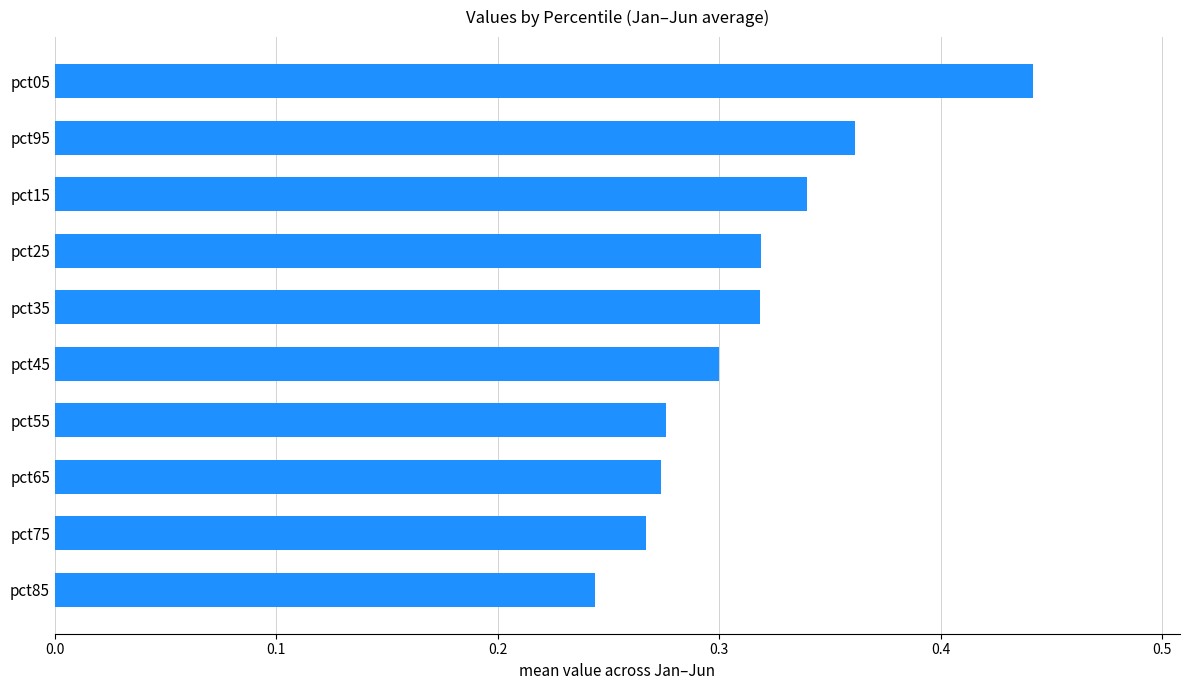

The chart shows a value of 0.2 at pct95. True or false?

False